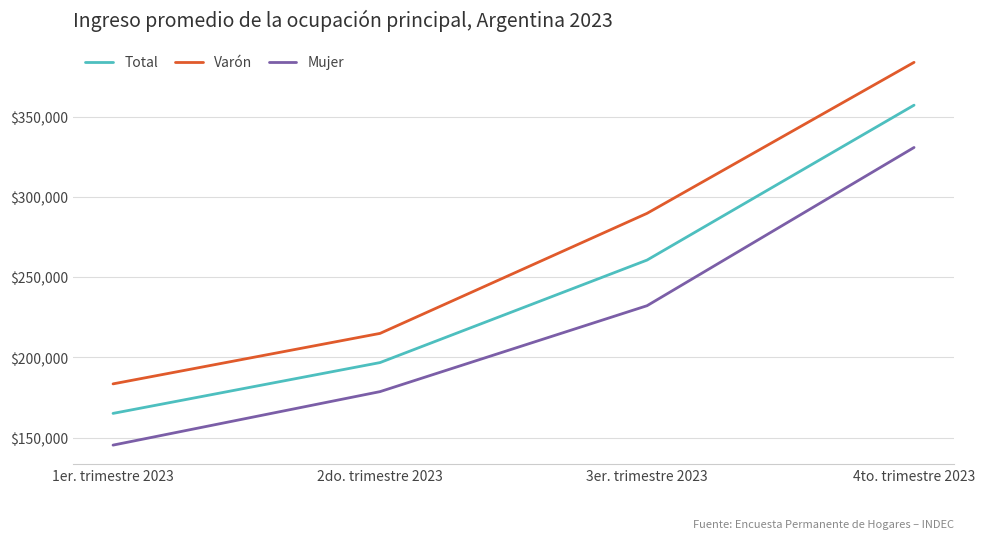

At 1er. trimestre 2023, list the series in order from largest to smallest.

Varón, Total, Mujer